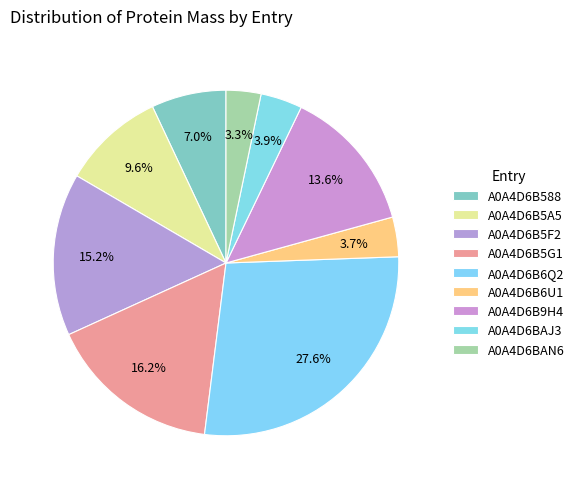

Count the number of slices in the pie.

9